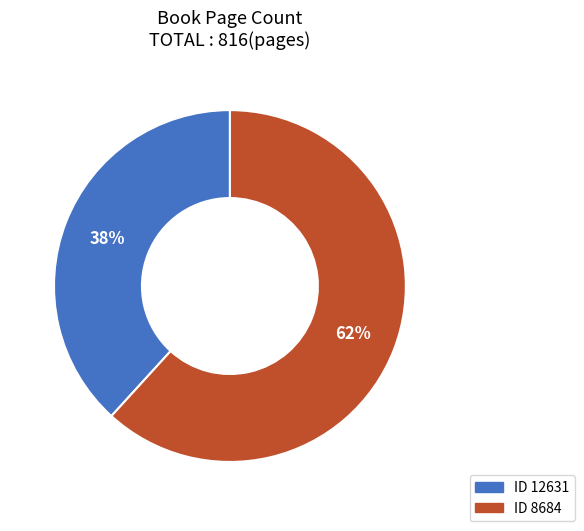

What percentage is the ID 12631 slice, to the nearest percent?

38%